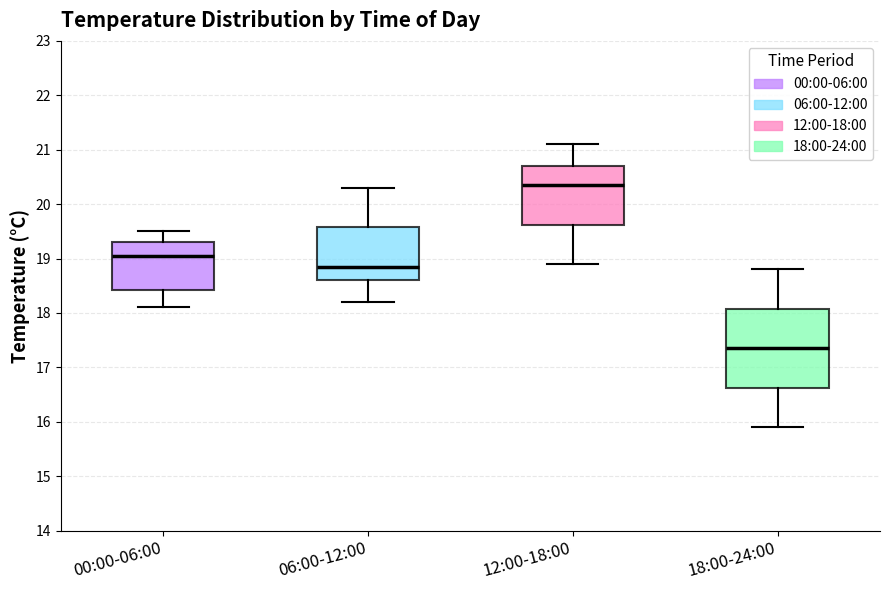

Reading left to right, read every box against the y-axis: the position of its median line, the range the box covers, and the ends of its whiskers. The values are not printed on the chart, so give them approximately, as read against the axis.

00:00-06:00: median 19.1, box 18.4 to 19.3, whiskers 18.1 to 19.5
06:00-12:00: median 18.9, box 18.6 to 19.6, whiskers 18.2 to 20.3
12:00-18:00: median 20.4, box 19.6 to 20.7, whiskers 18.9 to 21.1
18:00-24:00: median 17.4, box 16.6 to 18.1, whiskers 15.9 to 18.8